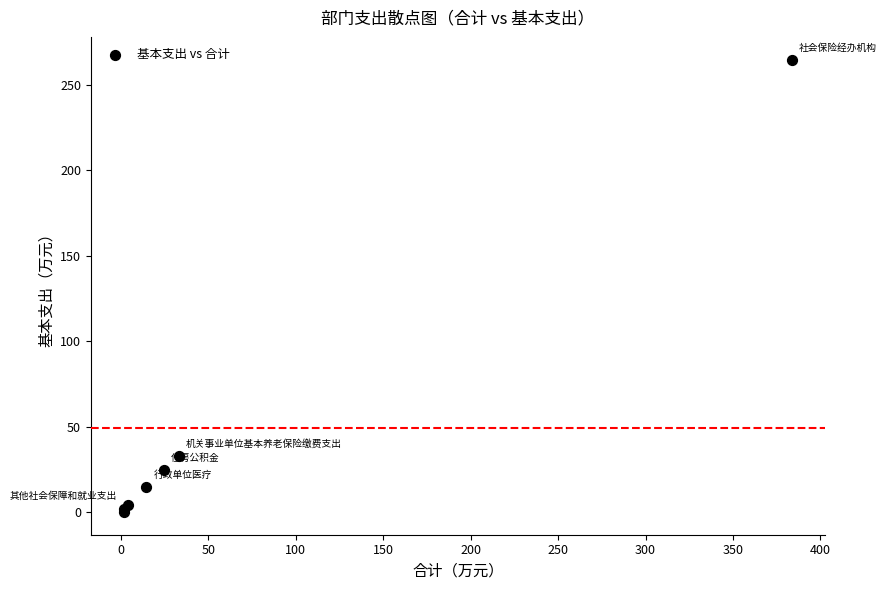

What Y value in the scatter plot is closest to 132?

33.0